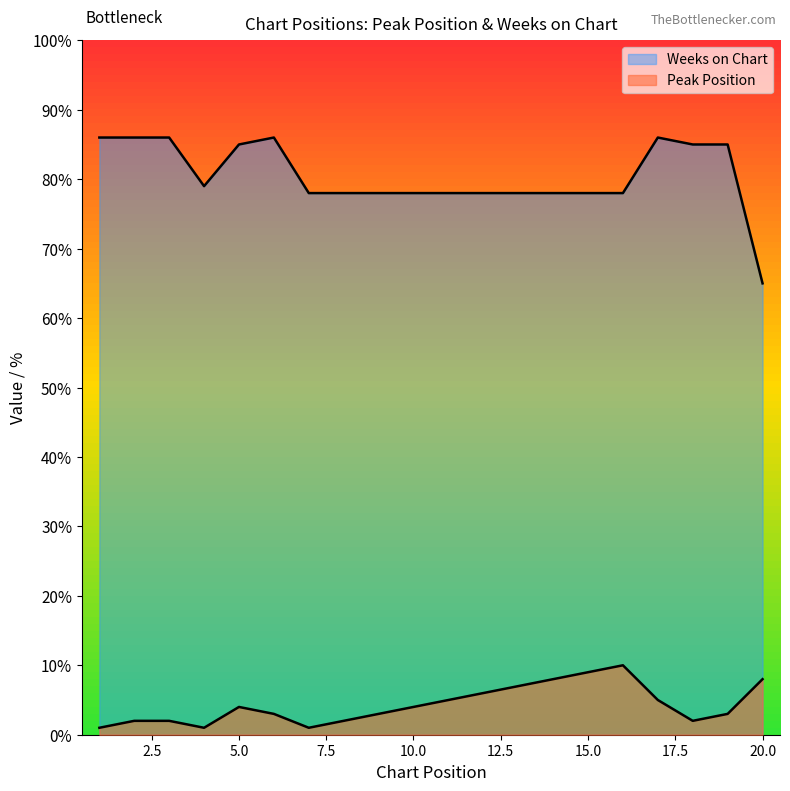

List the series in order of their peak value, highest first.

Weeks on Chart, Peak Position